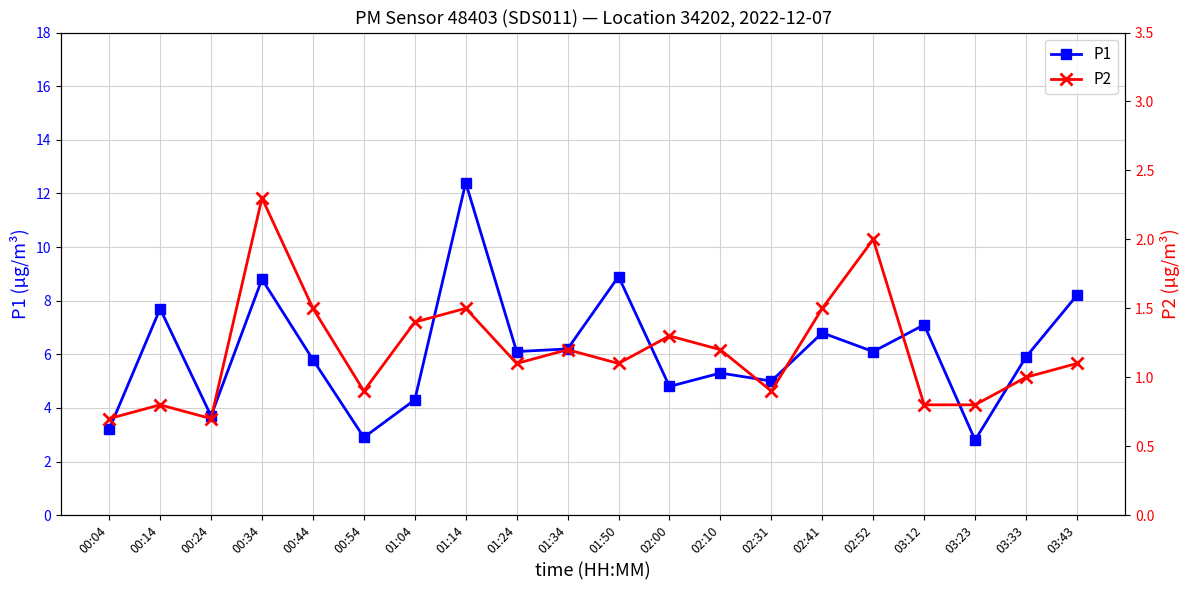

True or false: P2 has more than 0 points higher than both neighbors.

True